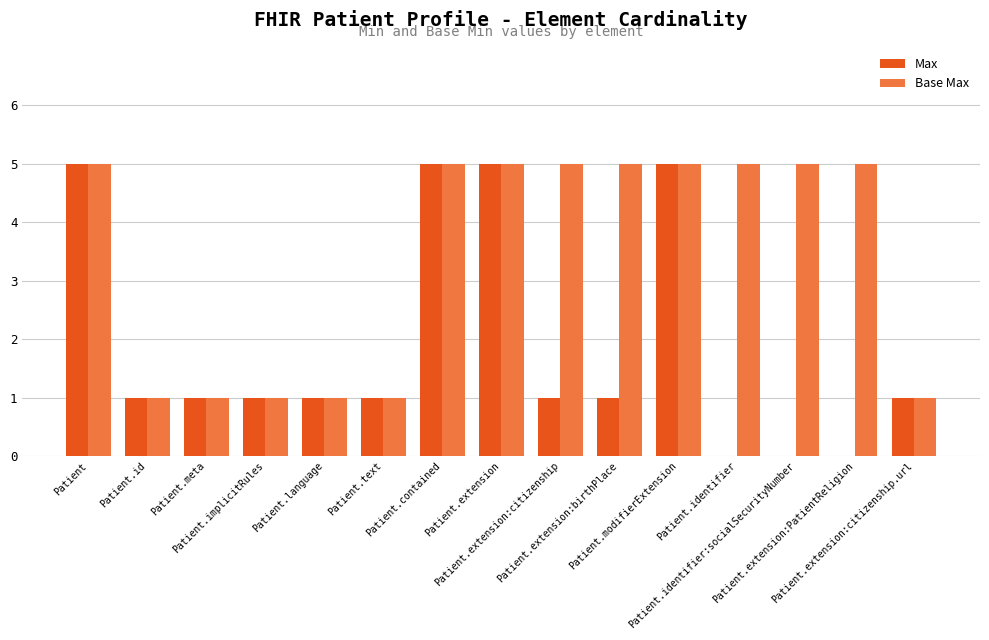

What is the difference between the Base Max values at Patient.implicitRules and Patient.extension:citizenship?

4